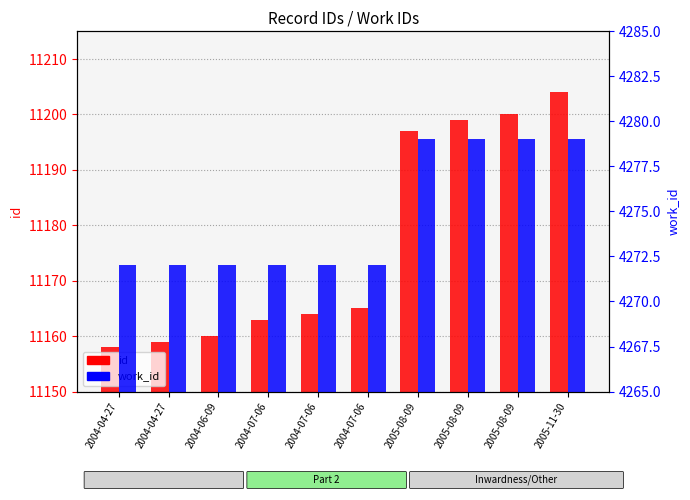

Count the number of data series in this chart.

2